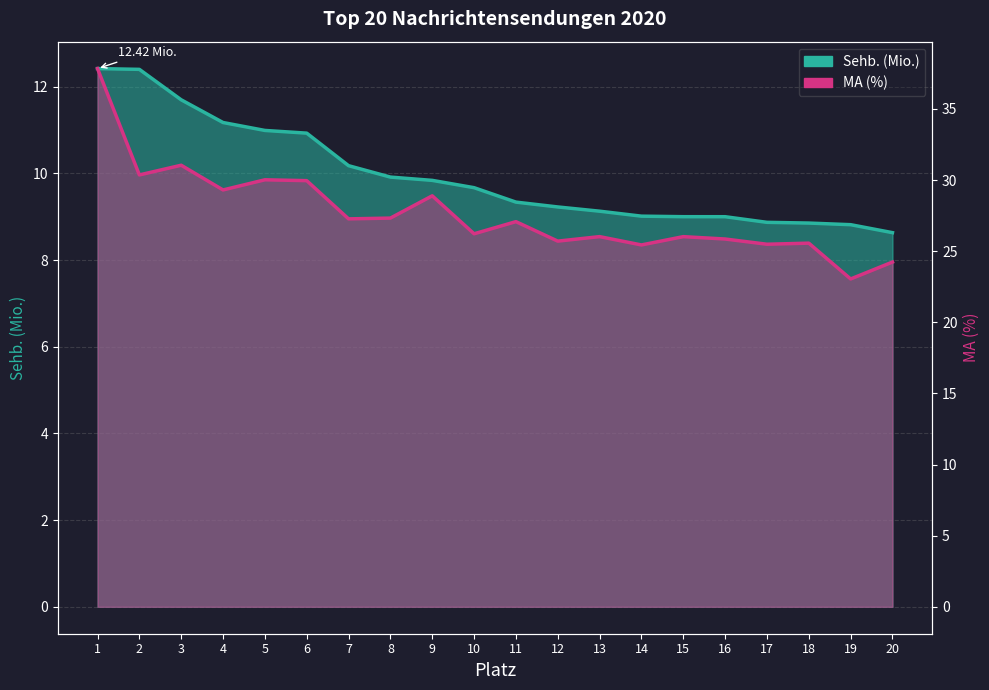

What is the maximum value for MA (%)?

37.8